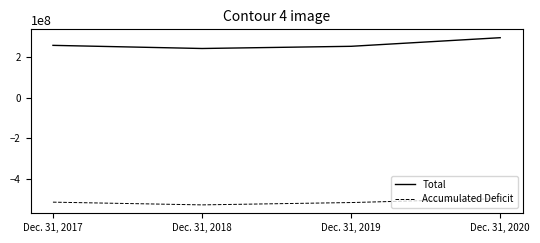

In Total, how many points are lower than both neighbors (excluding endpoints)?

1